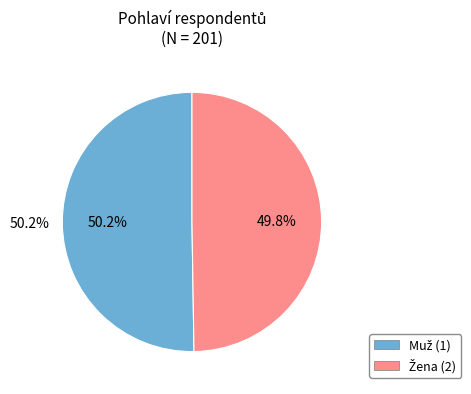

Count the number of slices in the pie.

2